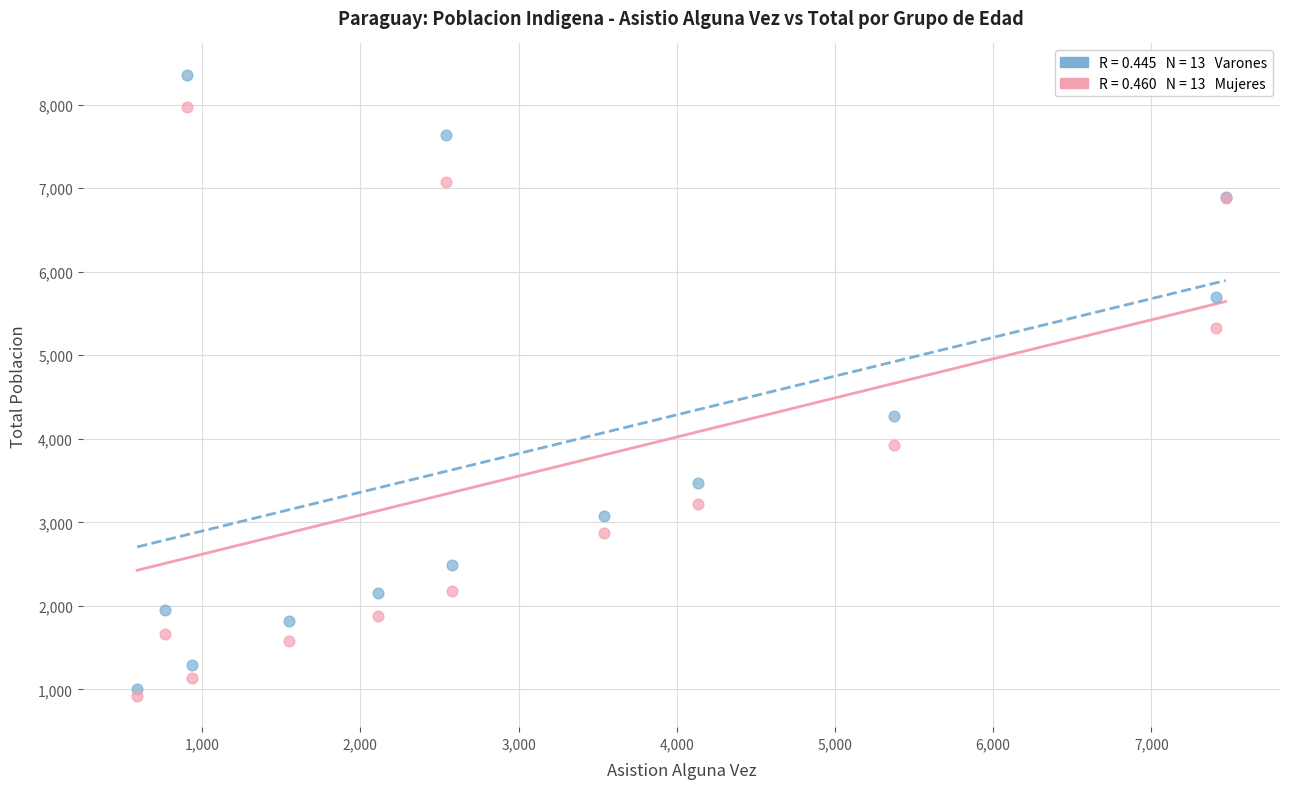

Across all series, what Y value is closest to 4640?

4276